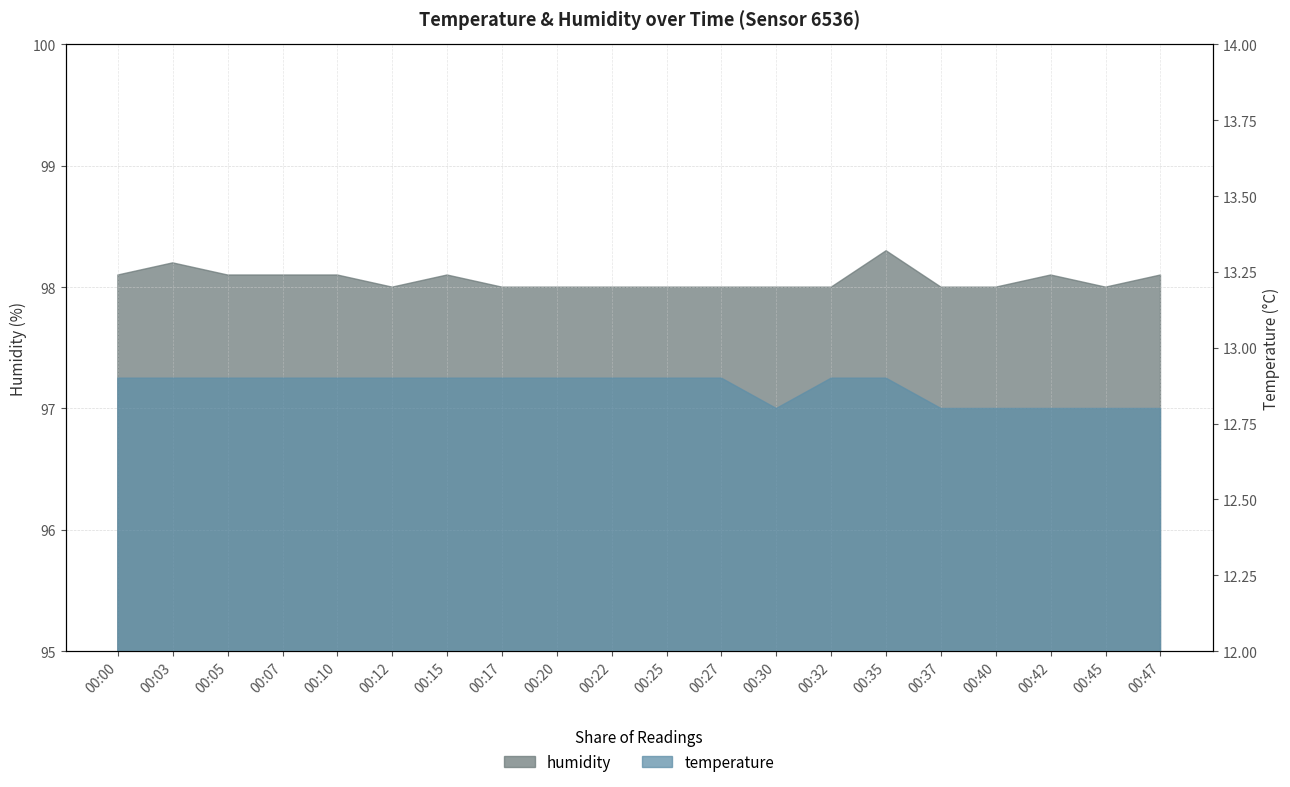

What is the sum of the temperature values at 00:22 and 00:25?

25.8